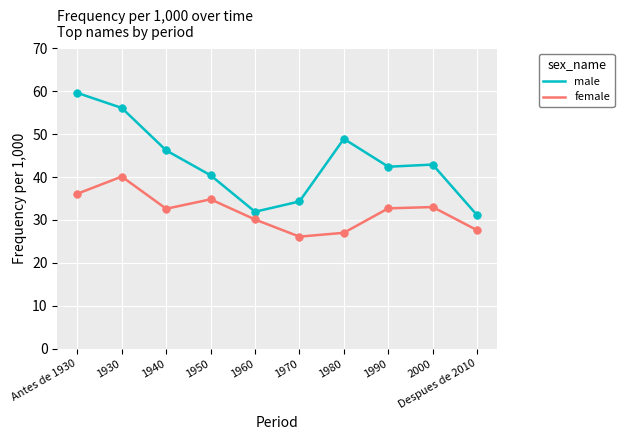

Is the value of male at 1960 greater than the value of female at 1970?

Yes